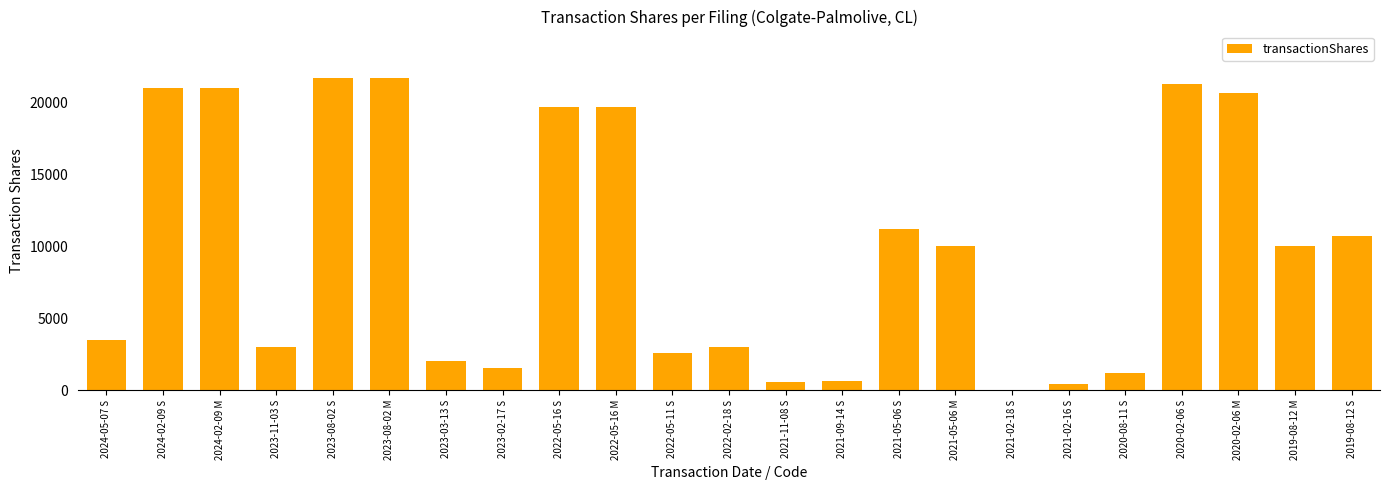

Is it true that the value at 2022-02-18 S is 3023?

True